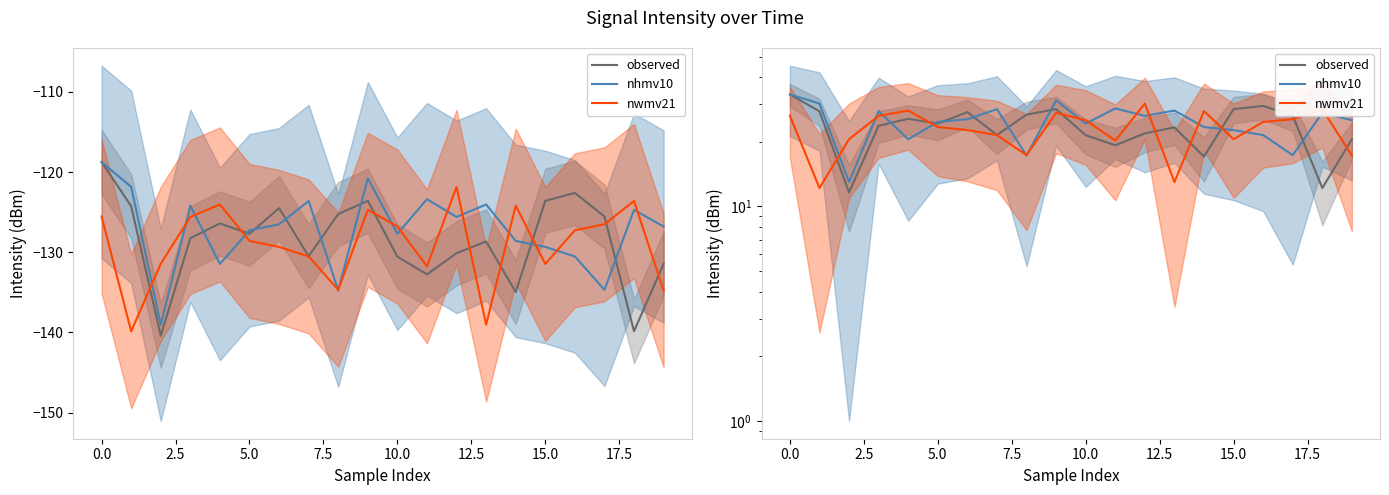

Rank the series by their average value, from lowest to highest.

nwmv21, observed, nhmv10